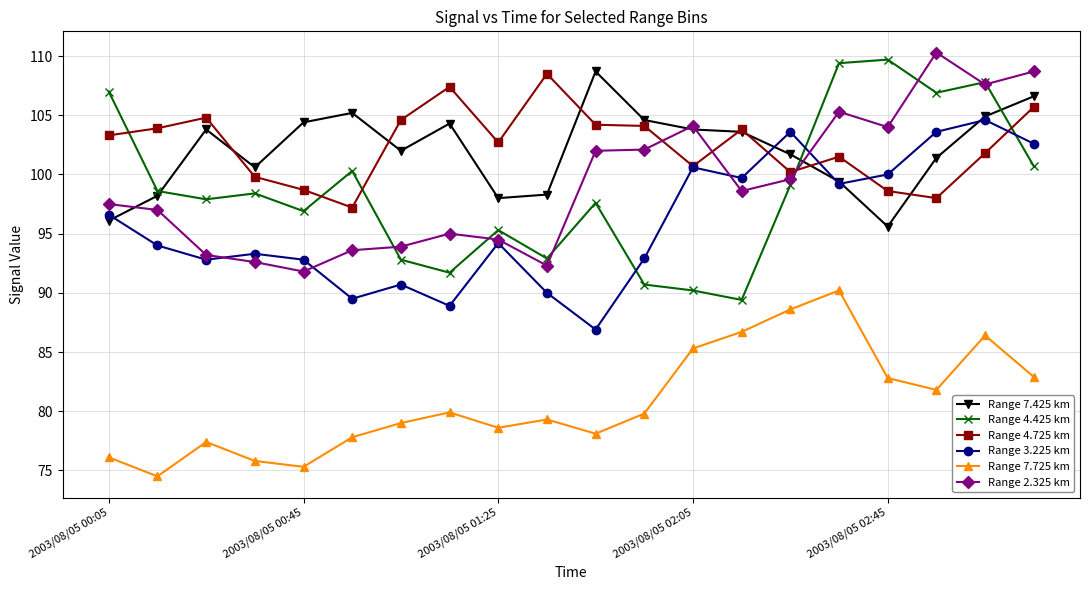

True or false: Range 7.425 km has more than 1 points higher than both neighbors.

True